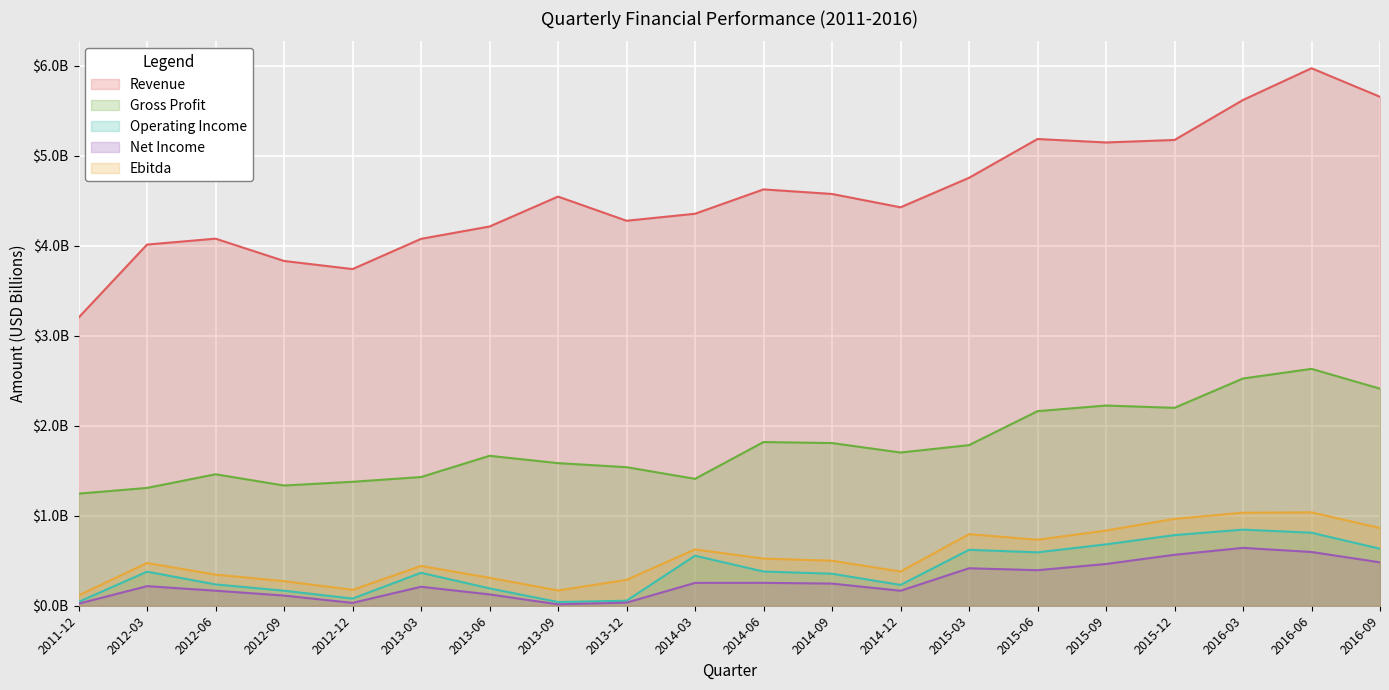

The value of Net Income at 2013-03 is 0.2. True or false?

True